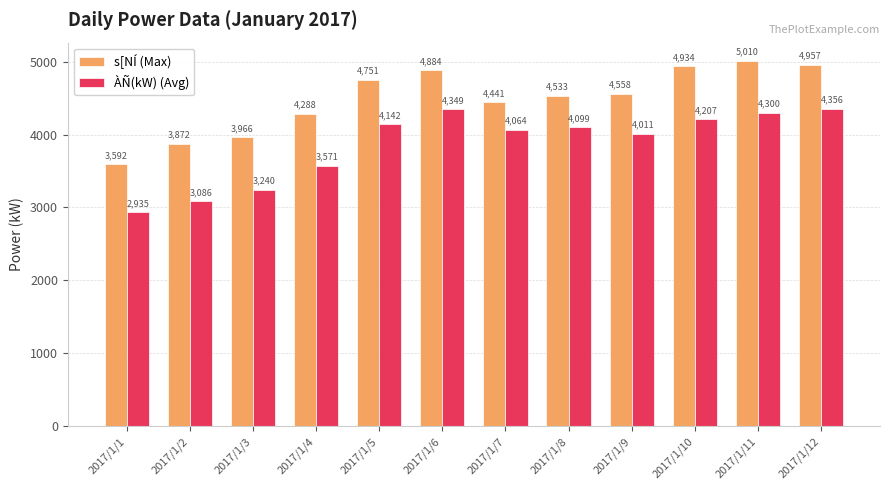

What is the difference between the highest and lowest values at 2017/1/6?

535